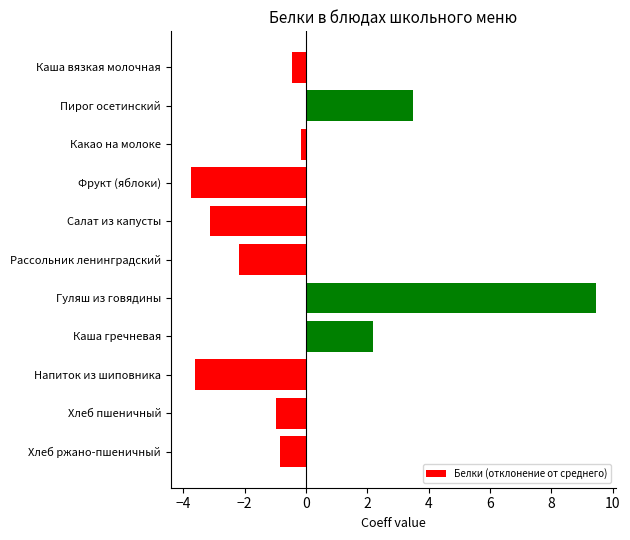

Which has a higher value, Рассольник ленинградский or Хлеб ржано-пшеничный?

Хлеб ржано-пшеничный